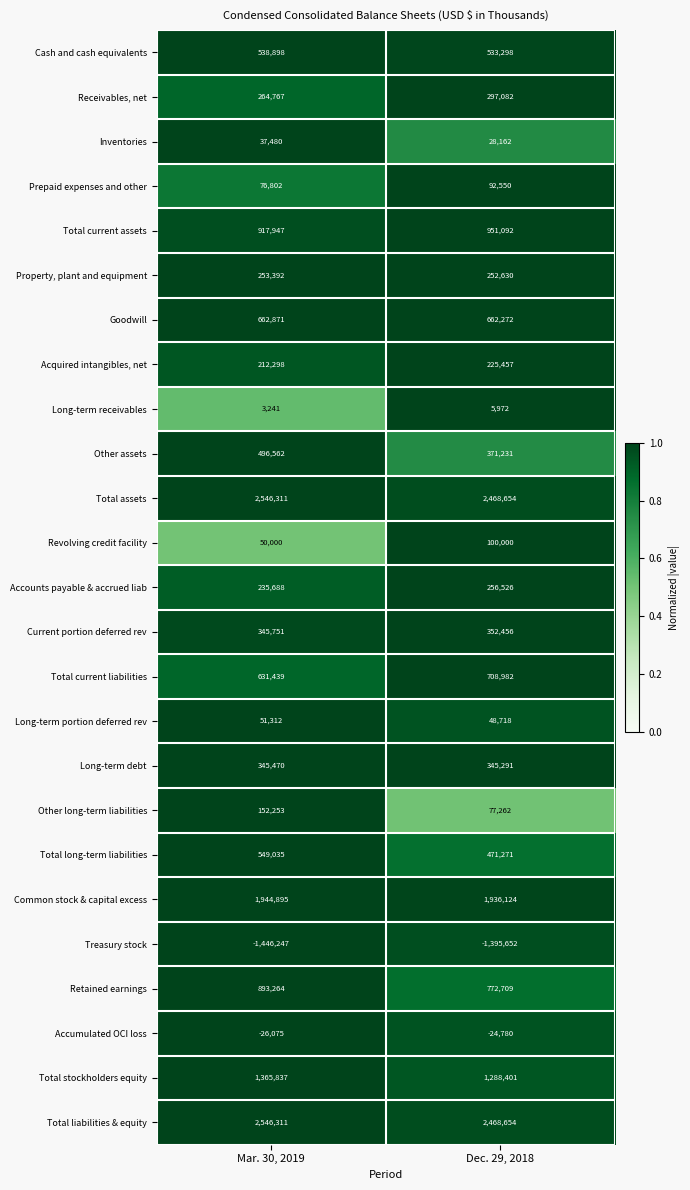

Which category has the lowest value across all series?

Mar. 30, 2019